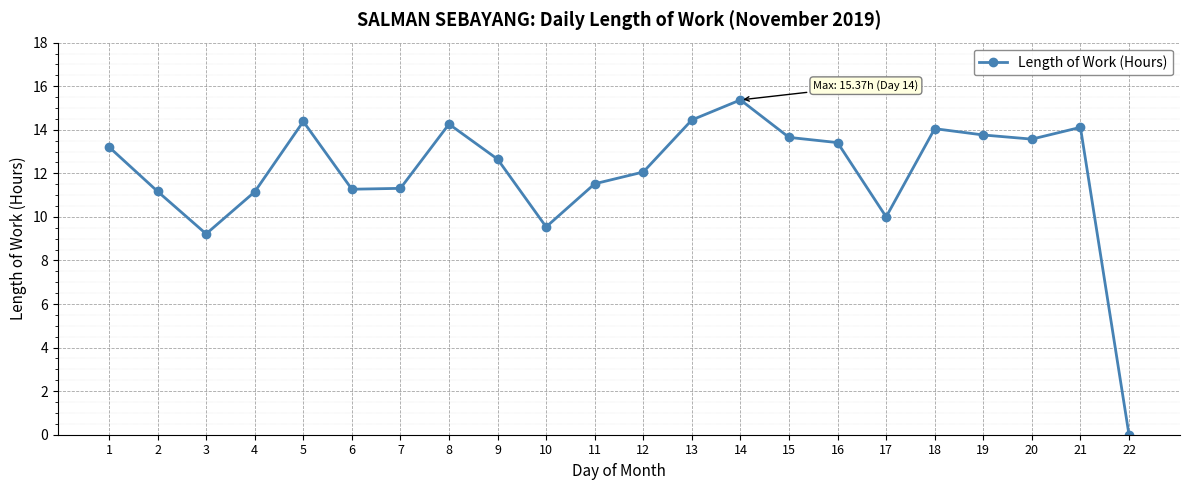

At which category does the chart reach its peak across all series?

14